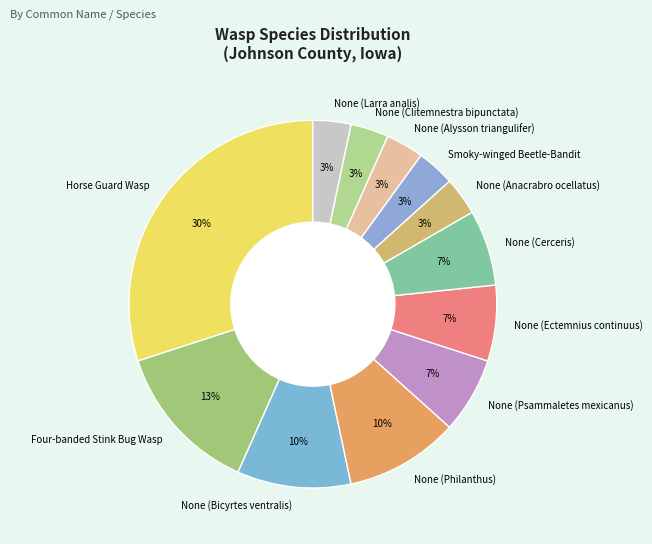

Is it true that Four-banded Stink Bug Wasp is 13% of the pie?

True